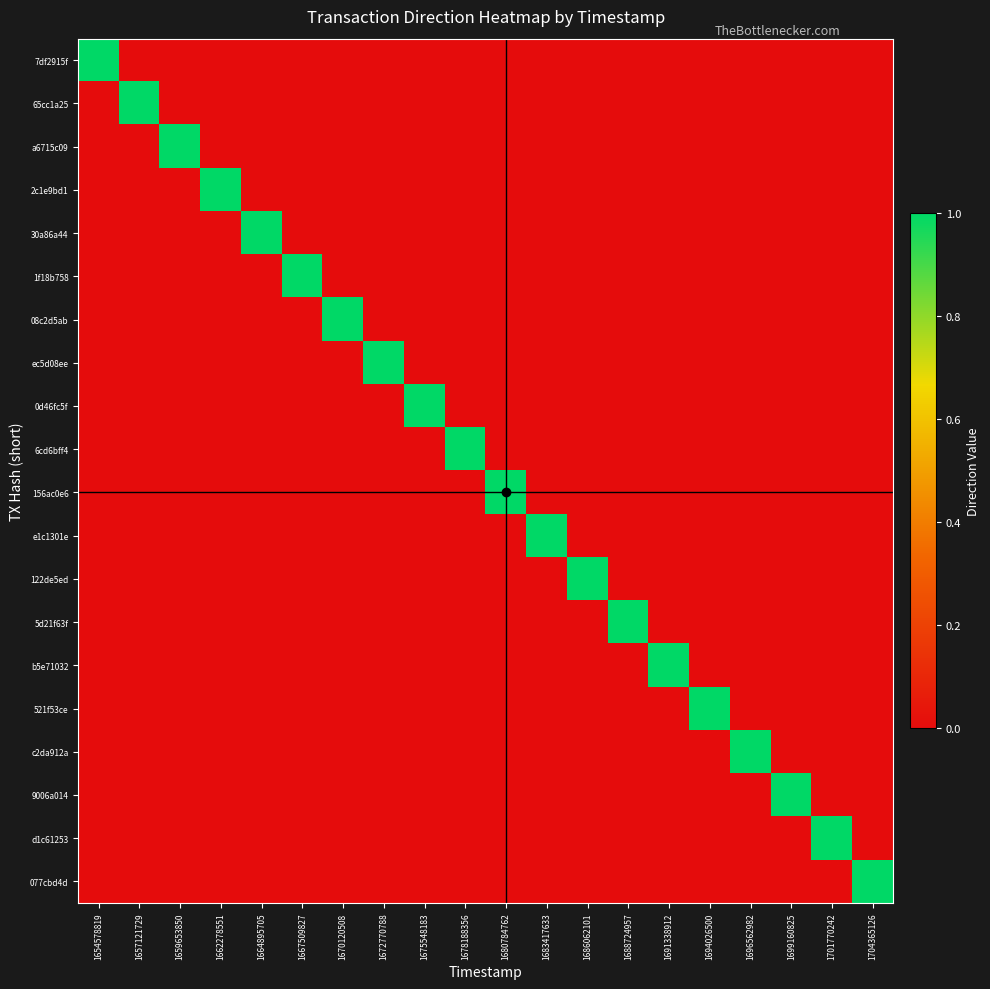

What is the greatest value displayed?

1